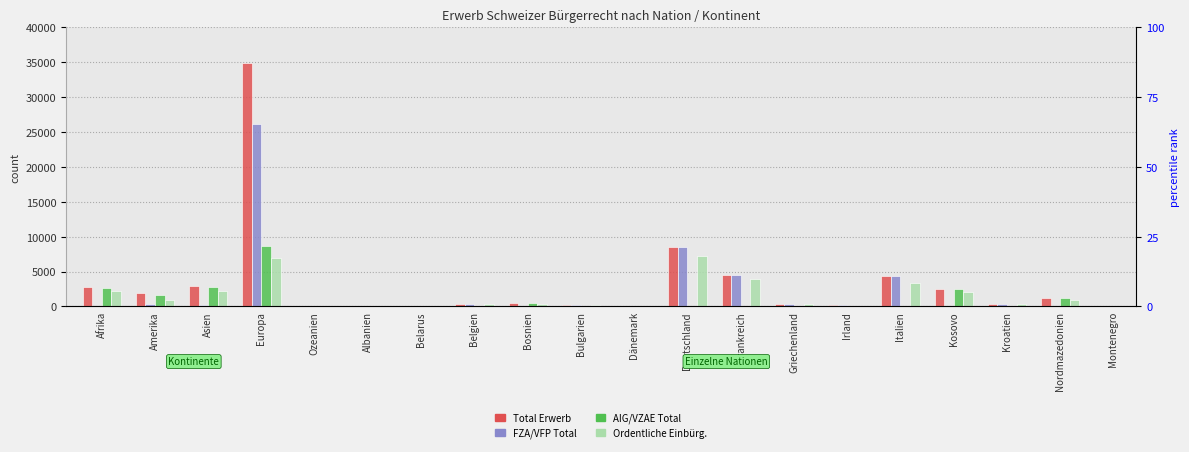

Reading left to right, list all the values displayed in this chart.

Total Erwerb: Afrika=2720	Amerika=1980	Asien=2955	Europa=34852	Ozeanien=84	Albanien=58	Belarus=71	Belgien=370	Bosnien=455	Bulgarien=214	Dänemark=110	Deutschland=8482	Frankreich=4430	Griechenland=411	Irland=130	Italien=4312	Kosovo=2486	Kroatien=355	Nordmazedonien=1239	Montenegro=50
FZA/VFP Total: Afrika=89	Amerika=295	Asien=138	Europa=26129	Ozeanien=12	Albanien=3	Belarus=19	Belgien=370	Bosnien=11	Bulgarien=214	Dänemark=110	Deutschland=8476	Frankreich=4430	Griechenland=411	Irland=130	Italien=4311	Kosovo=35	Kroatien=355	Nordmazedonien=47	Montenegro=2
AIG/VZAE Total: Afrika=2631	Amerika=1685	Asien=2817	Europa=8723	Ozeanien=72	Albanien=55	Belarus=52	Belgien=0	Bosnien=444	Bulgarien=0	Dänemark=0	Deutschland=6	Frankreich=0	Griechenland=0	Irland=0	Italien=1	Kosovo=2451	Kroatien=0	Nordmazedonien=1192	Montenegro=48
Ordentliche Einbürg.: Afrika=2173	Amerika=981	Asien=2234	Europa=6948	Ozeanien=47	Albanien=31	Belarus=34	Belgien=334	Bosnien=321	Bulgarien=190	Dänemark=92	Deutschland=7296	Frankreich=3939	Griechenland=380	Irland=119	Italien=3316	Kosovo=2021	Kroatien=270	Nordmazedonien=958	Montenegro=38